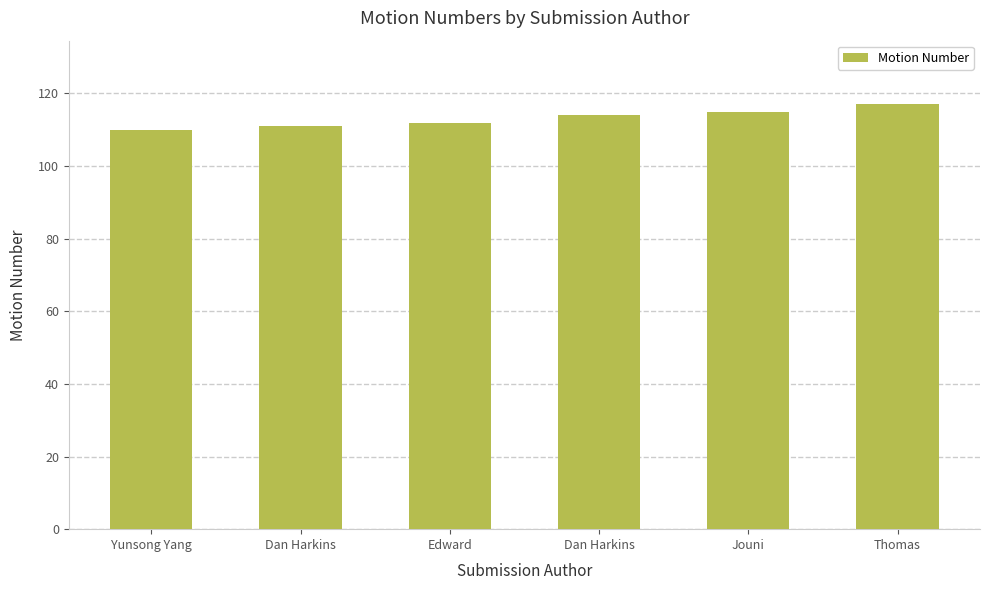

Reading right to left, what are all the values shown in this chart?

Thomas=117	Jouni=115	Dan Harkins=114	Edward=112	Dan Harkins=111	Yunsong Yang=110